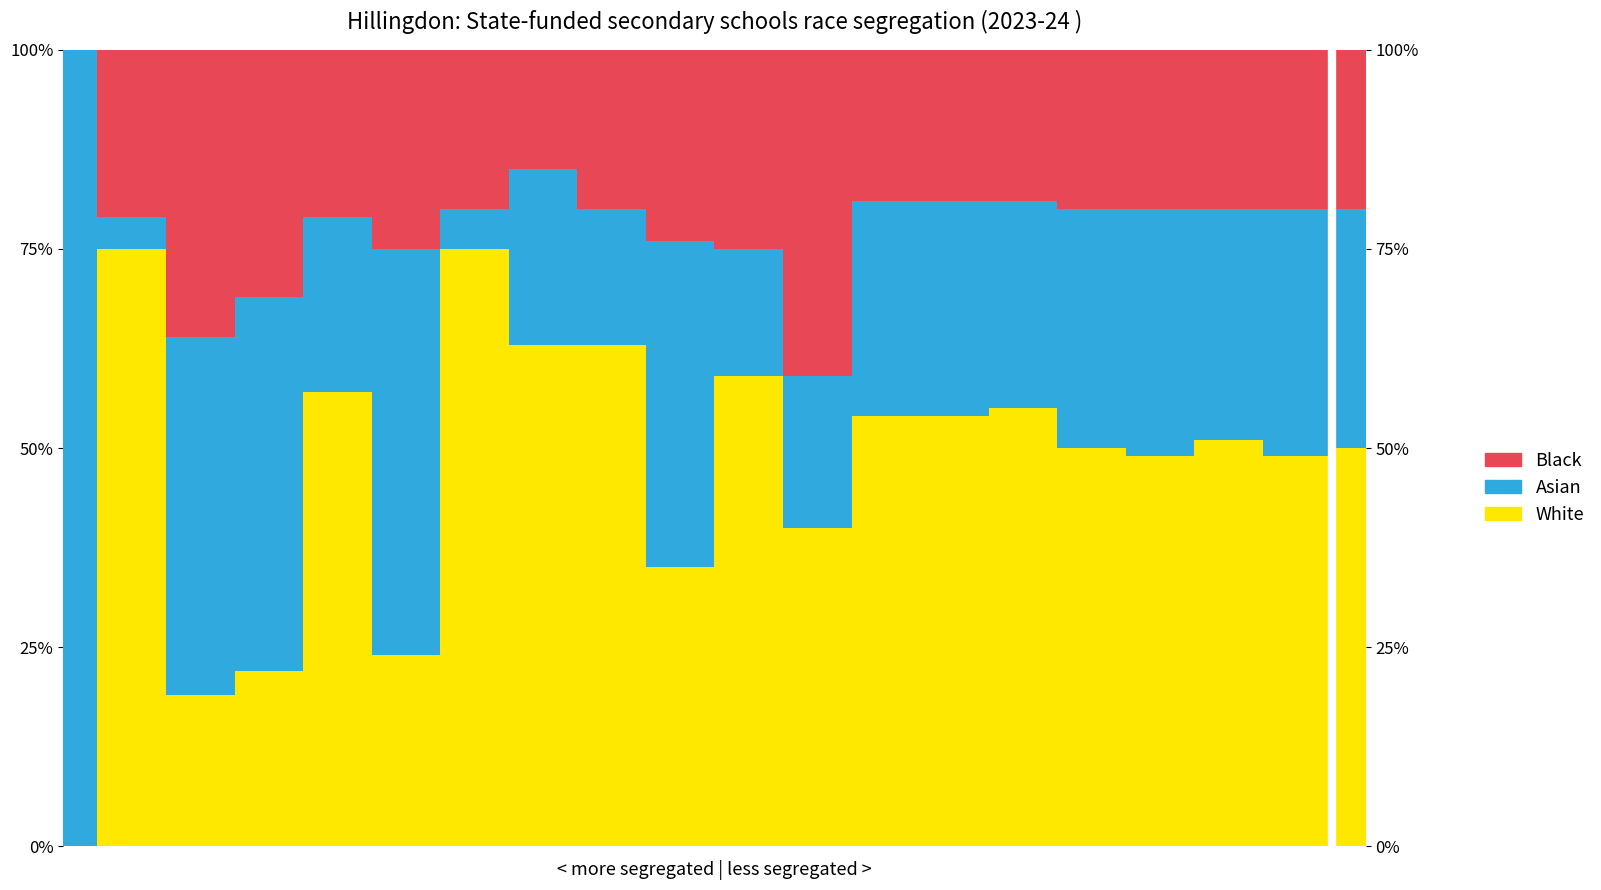

Where is the first local minimum for White?

3